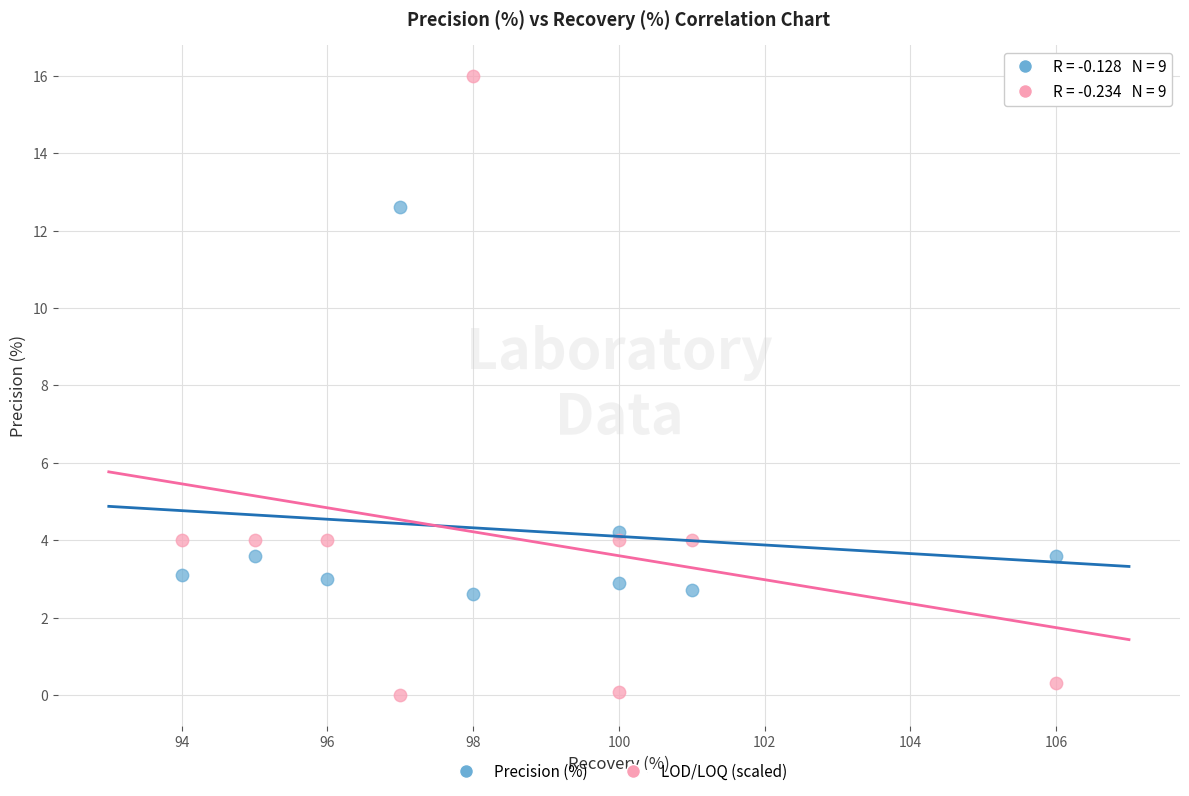

Which series has the largest Y range (max minus min)?

LOD/LOQ (scaled)